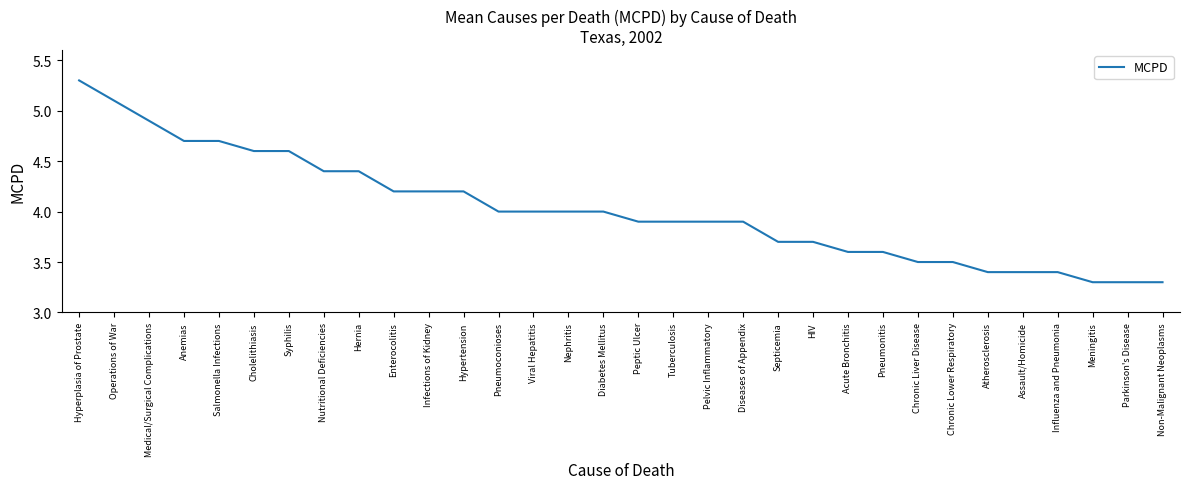

What is the approximate value at Medical/Surgical Complications?

4.9